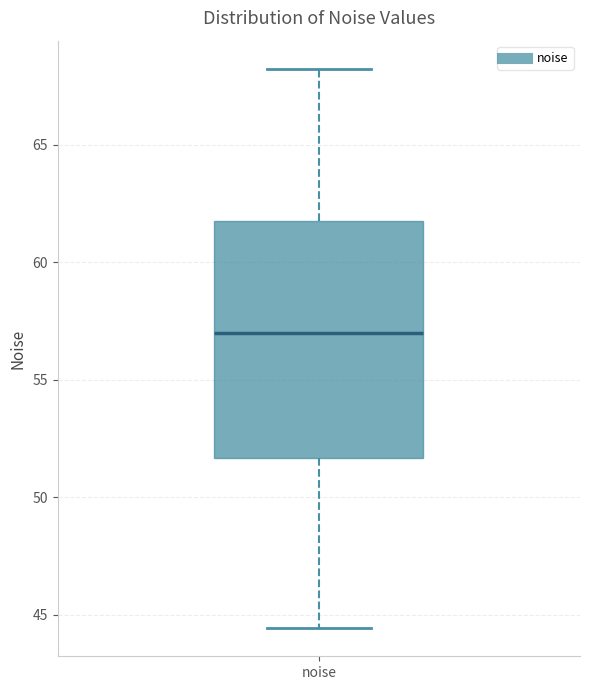

Transcribe this box plot: give where the median line is, the range the box spans, and where the two whiskers end, as read against the y-axis. The values are not printed on the chart, so give them approximately, as read against the axis.

median 57.0, box 51.5 to 62.0, whiskers 44.5 to 68.0